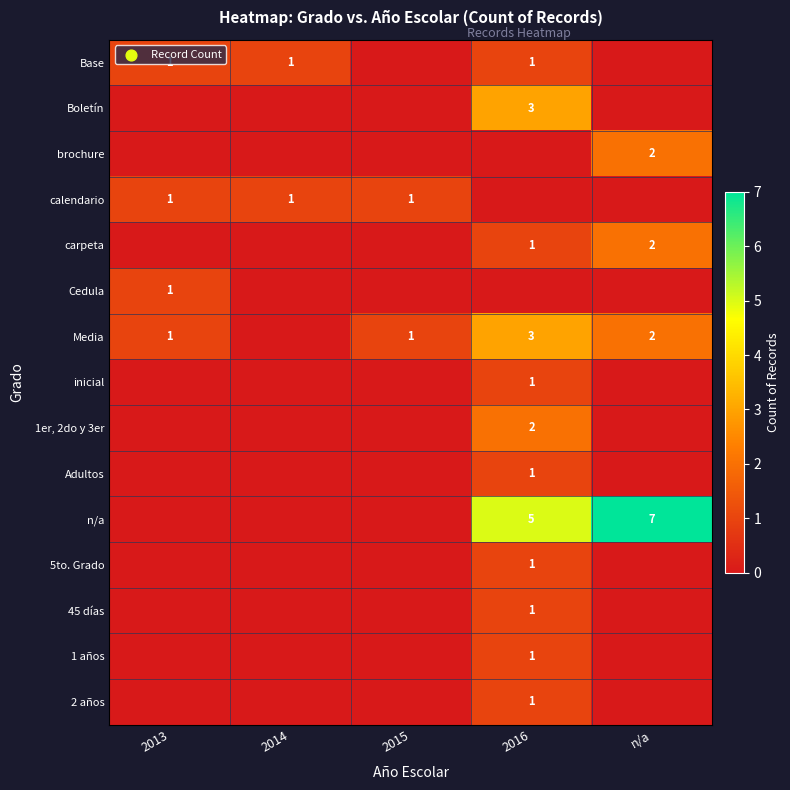

The carpeta series shows 1 at 2016. True or false?

True